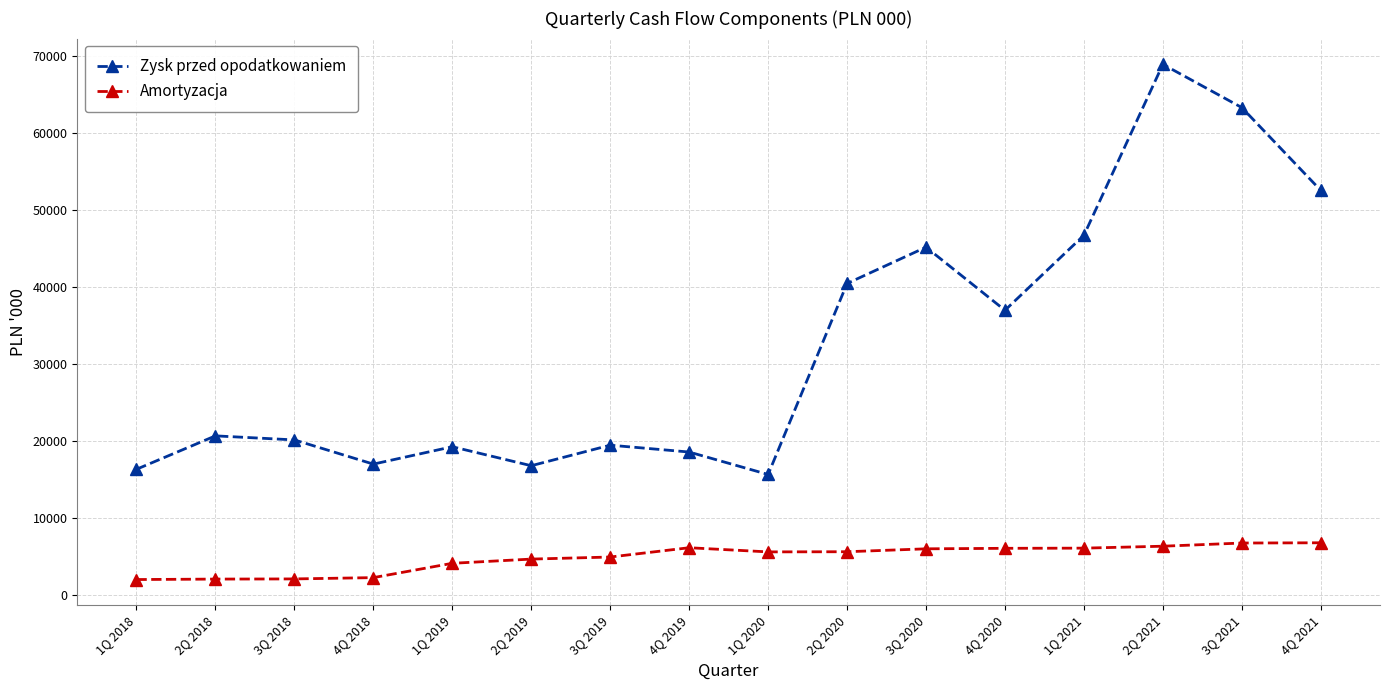

In Zysk przed opodatkowaniem, how many points are higher than both neighbors (excluding endpoints)?

5